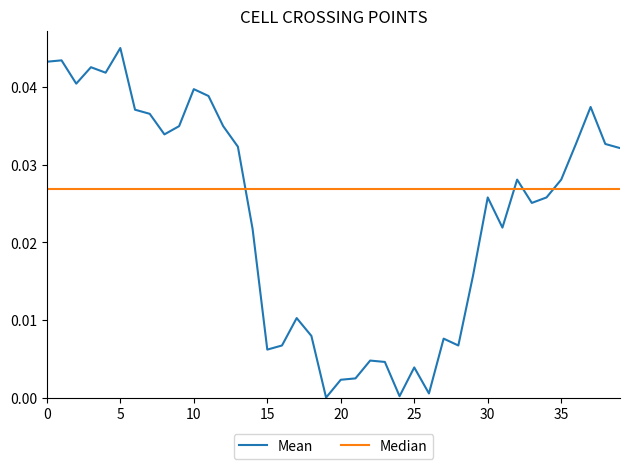

True or false: the data has more than 2 interior local peaks.

True